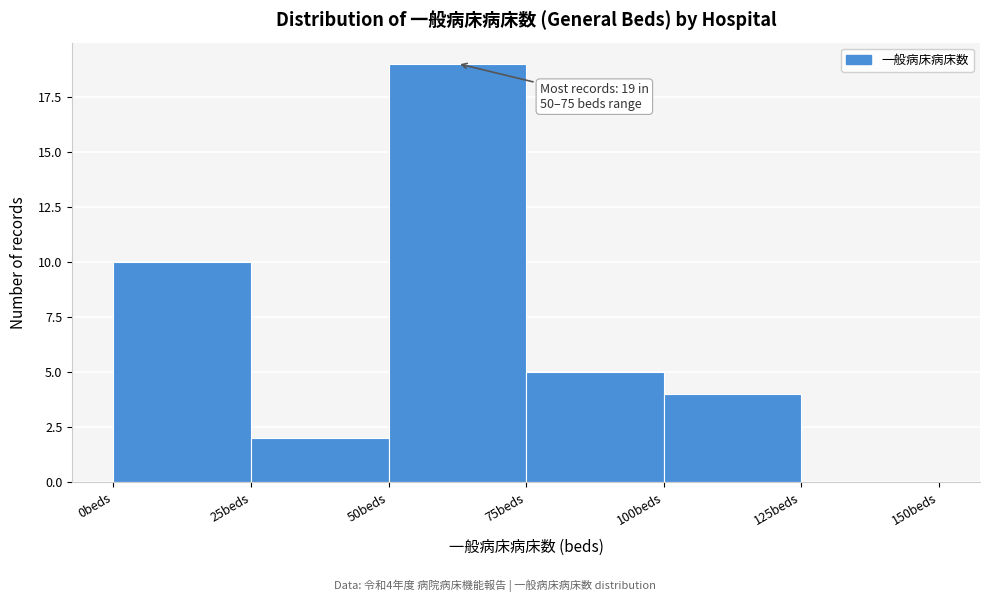

Which range on the x-axis has the tallest bar?

50 to 75